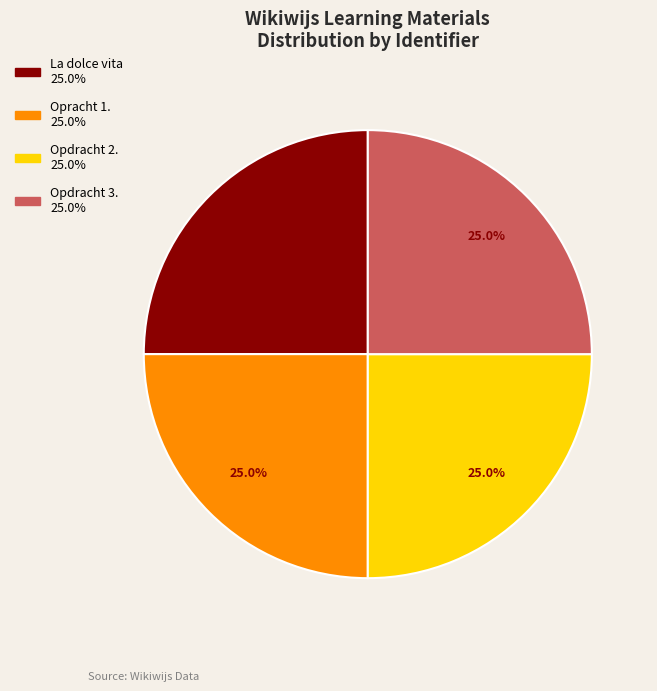

What is the total percentage of Opracht 1. and Opdracht 3.?

50.0%